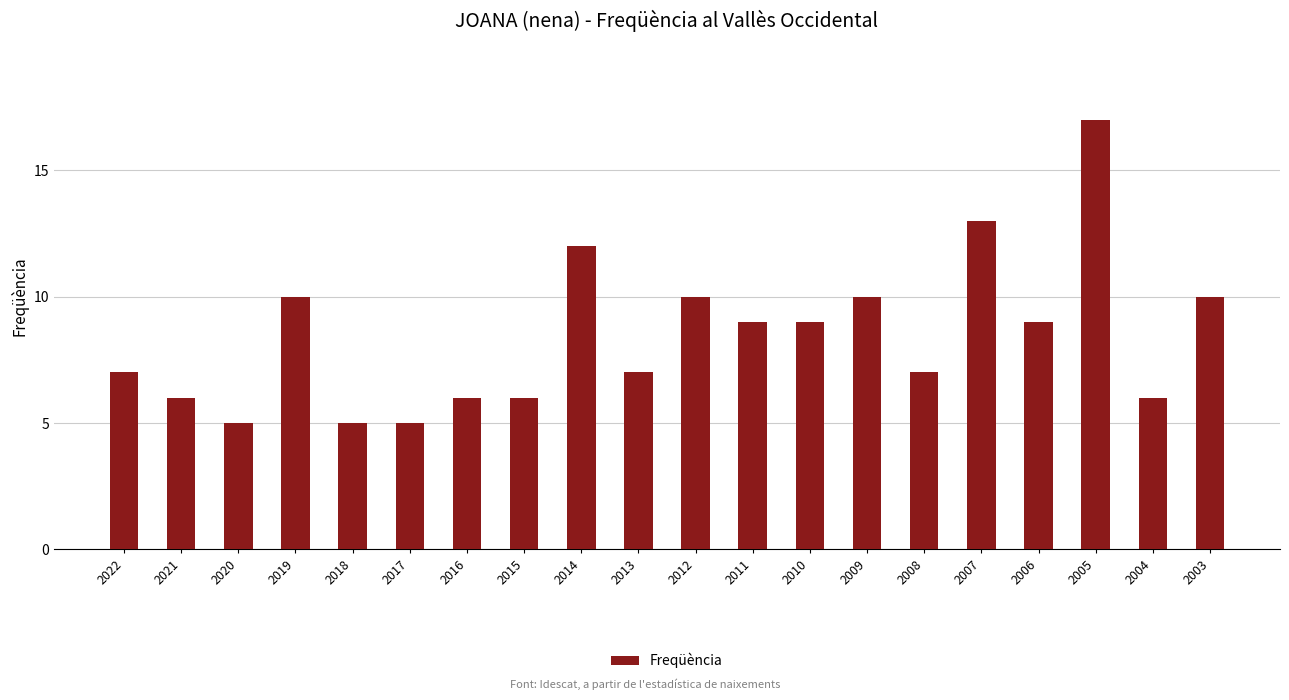

What is the difference between the maximum and minimum values?

12